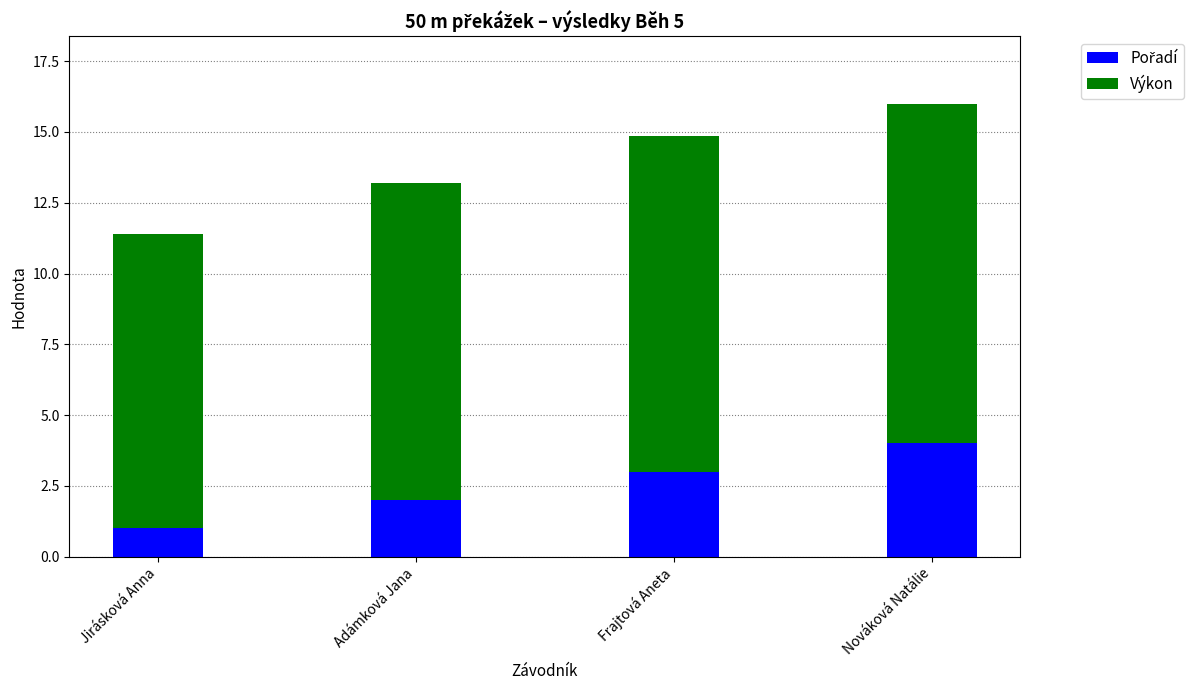

At which category is the sum across all series the highest?

Nováková Natálie